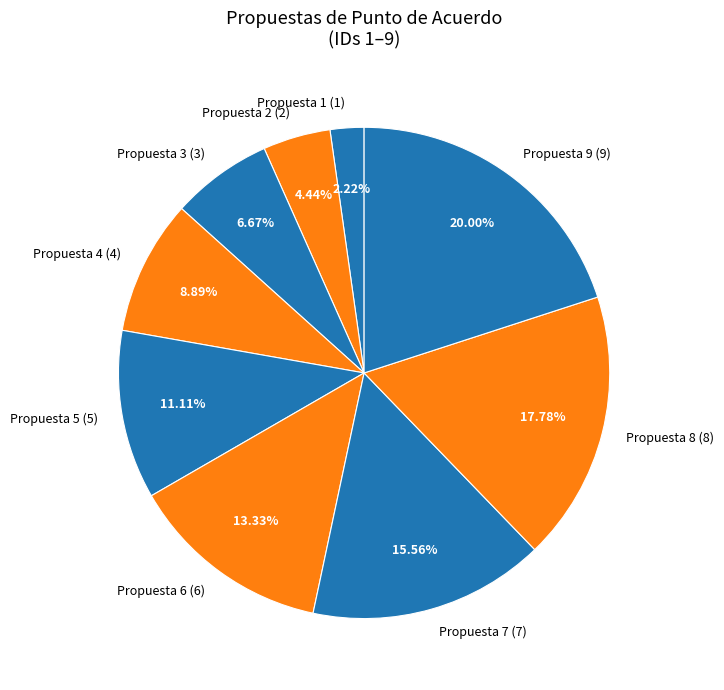

Which category has the biggest portion of the pie?

Propuesta 9 (9)